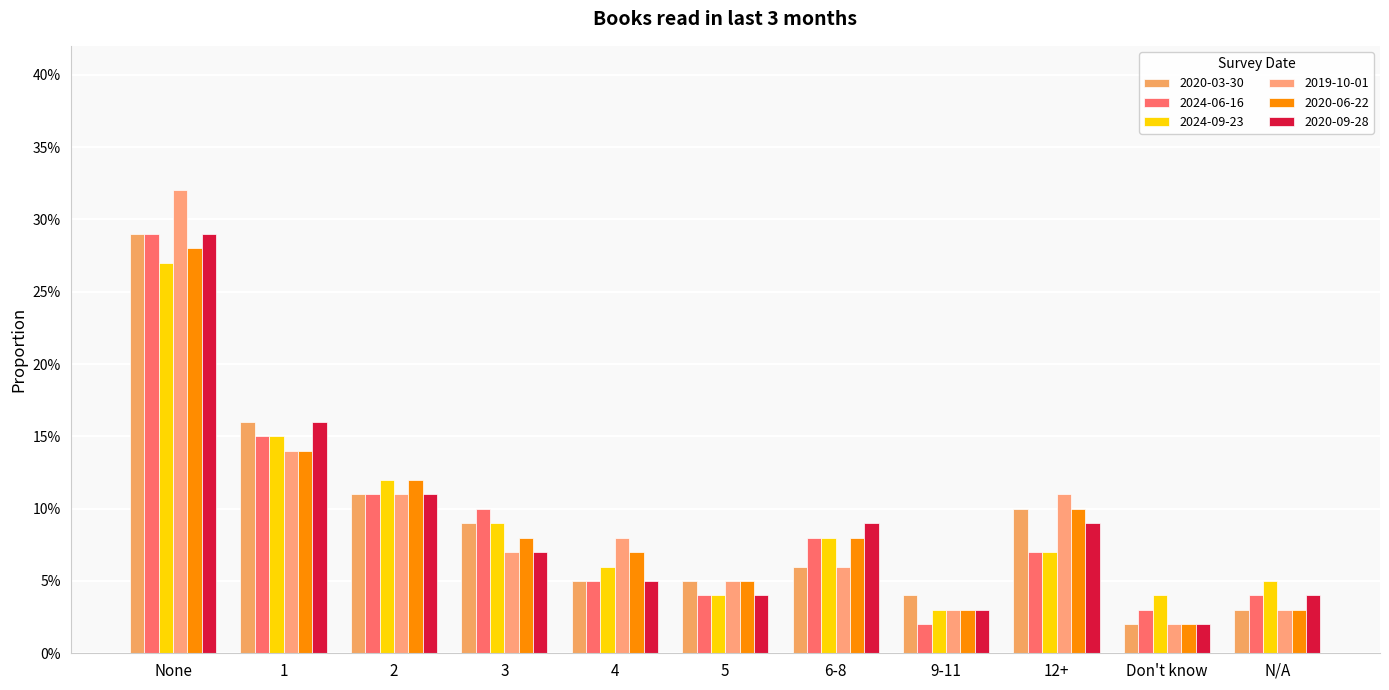

What is the label of the 1st bar from the right?

N/A